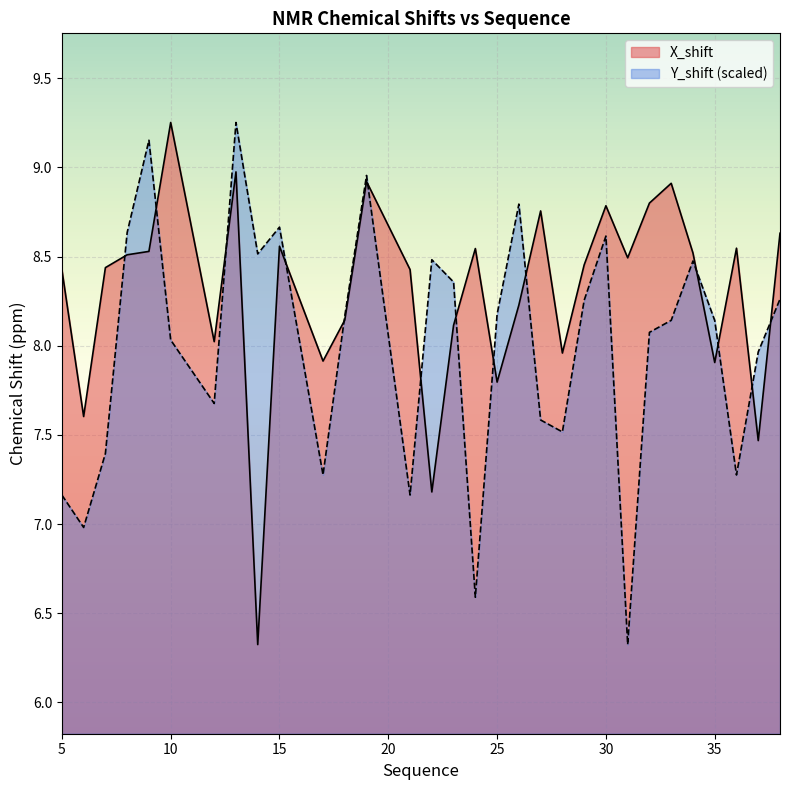

True or false: X_shift and Y_shift cross at least once.

True